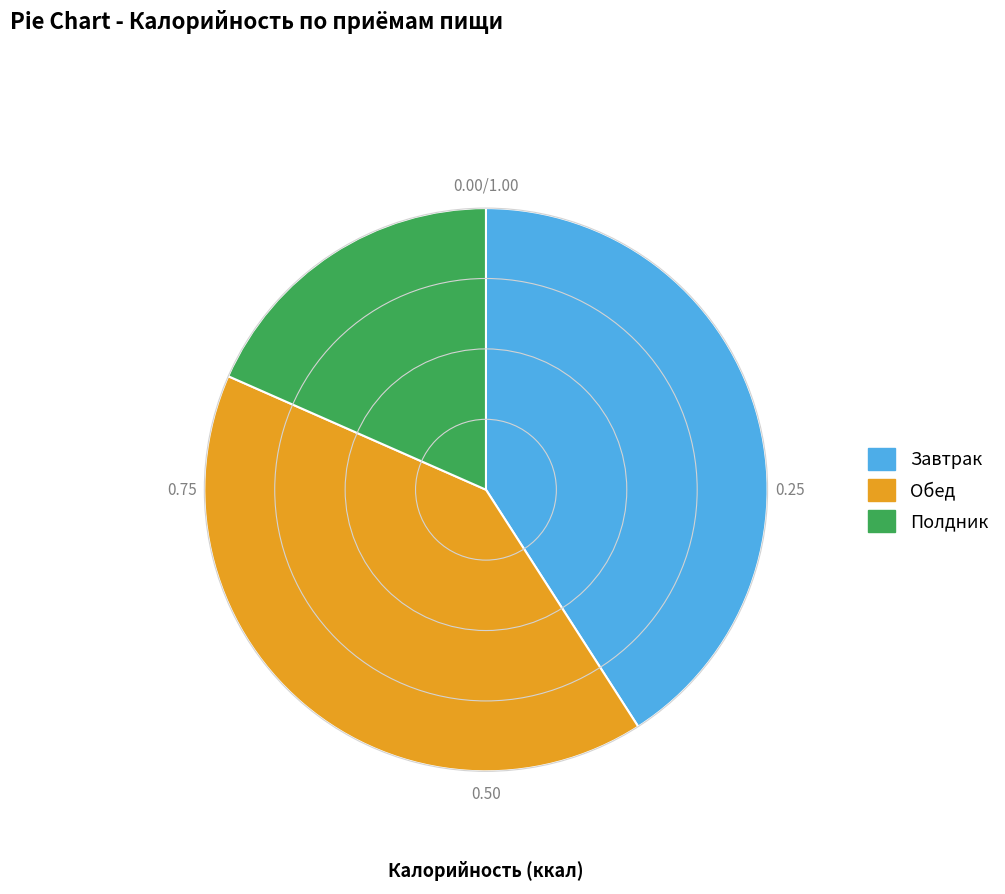

Which slice is the smallest?

Полдник